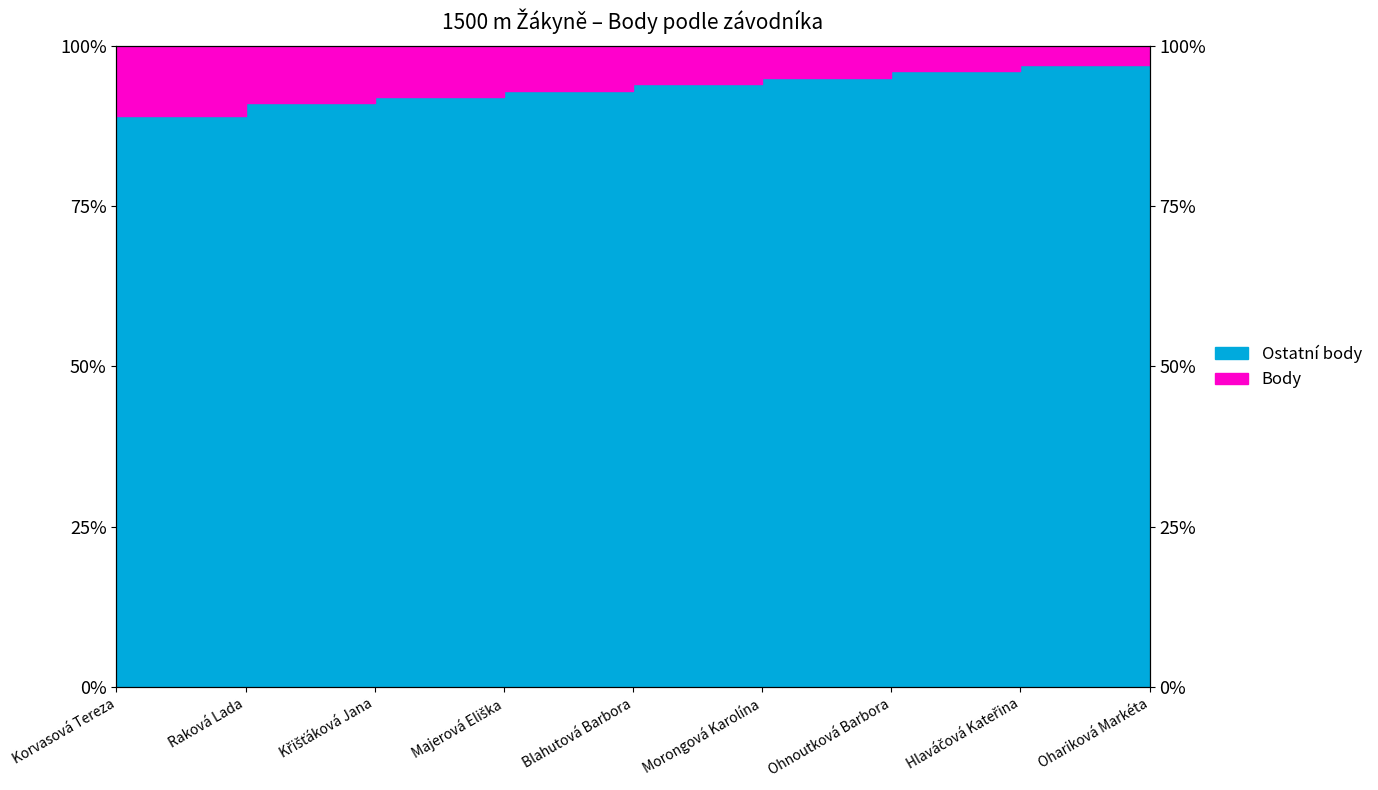

The chart shows a value of 94 at Blahutová Barbora. True or false?

True